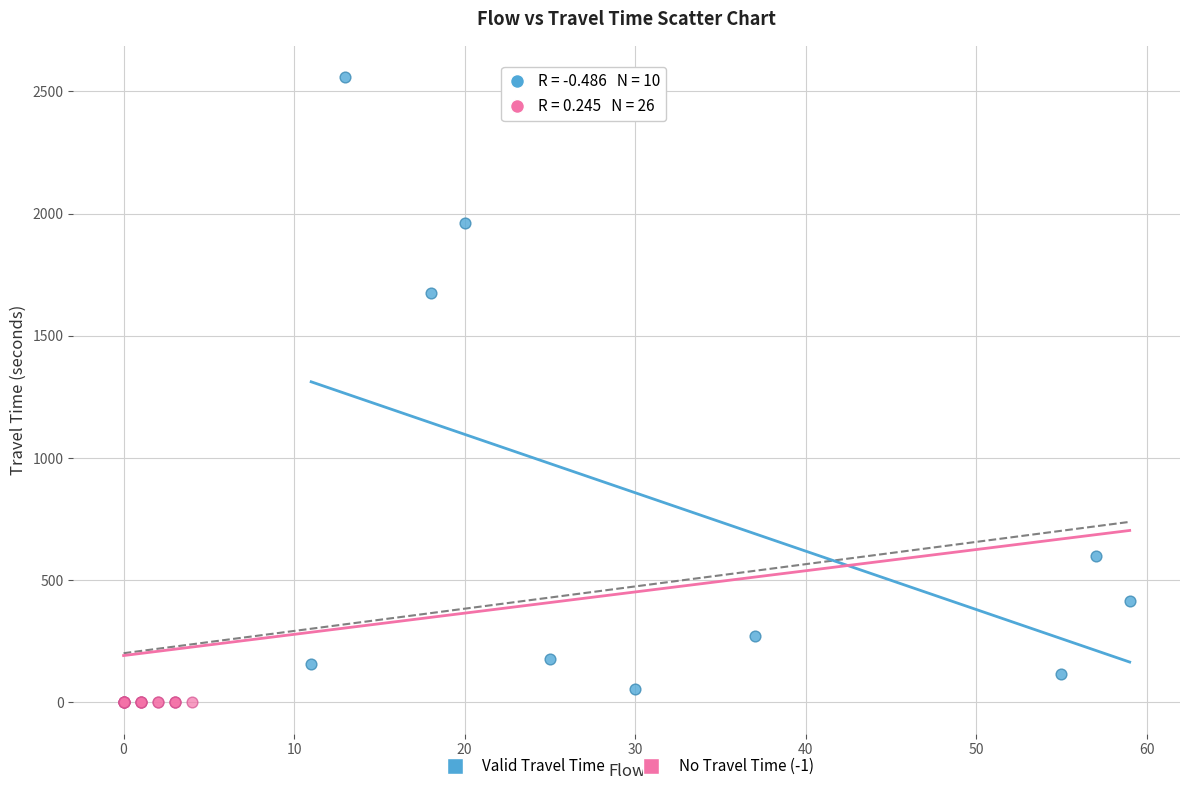

Which series reaches the maximum Y coordinate?

Valid Travel Time